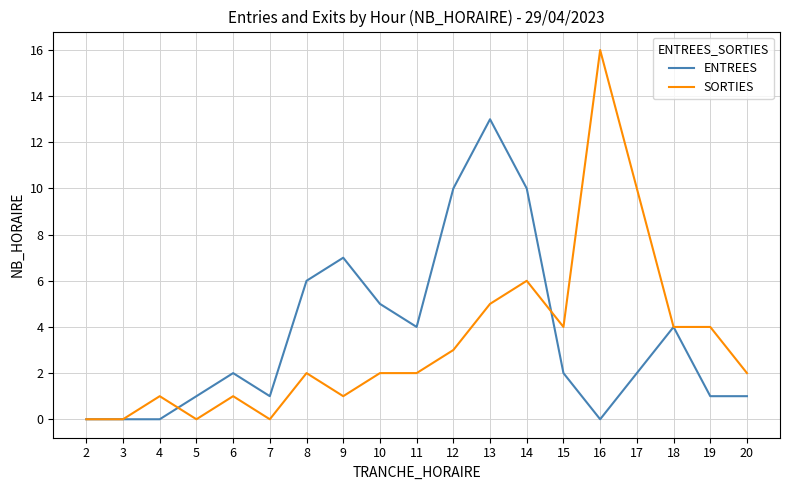

Reading left to right, list all the values displayed in this chart.

ENTREES: 0	0	0	1	2	1	6	7	5	4	10	13	10	2	0	2	4	1	1
SORTIES: 0	0	1	0	1	0	2	1	2	2	3	5	6	4	16	10	4	4	2